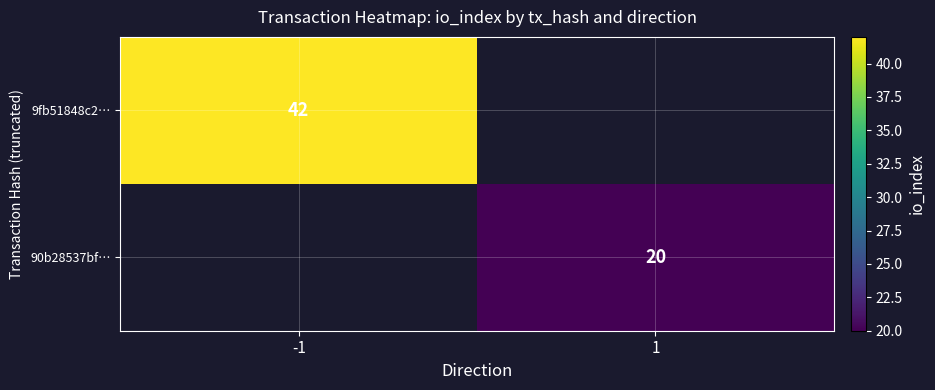

The 90b28537bf… series shows 20 at 1. True or false?

True